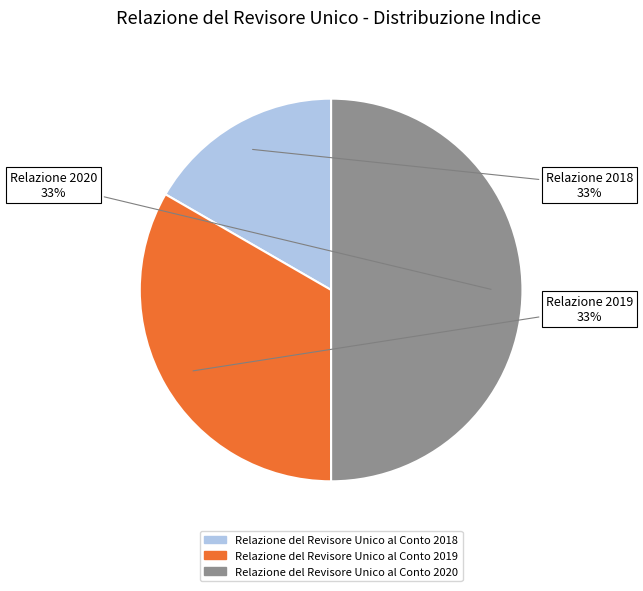

Is it true that Relazione del Revisore Unico al Conto 2020 is 50% of the pie?

True